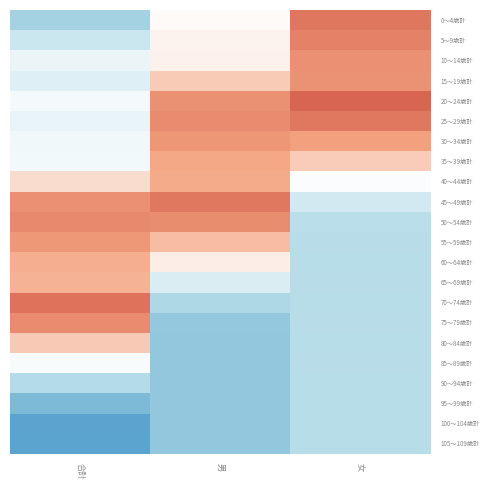

How many data points does each series have?

3